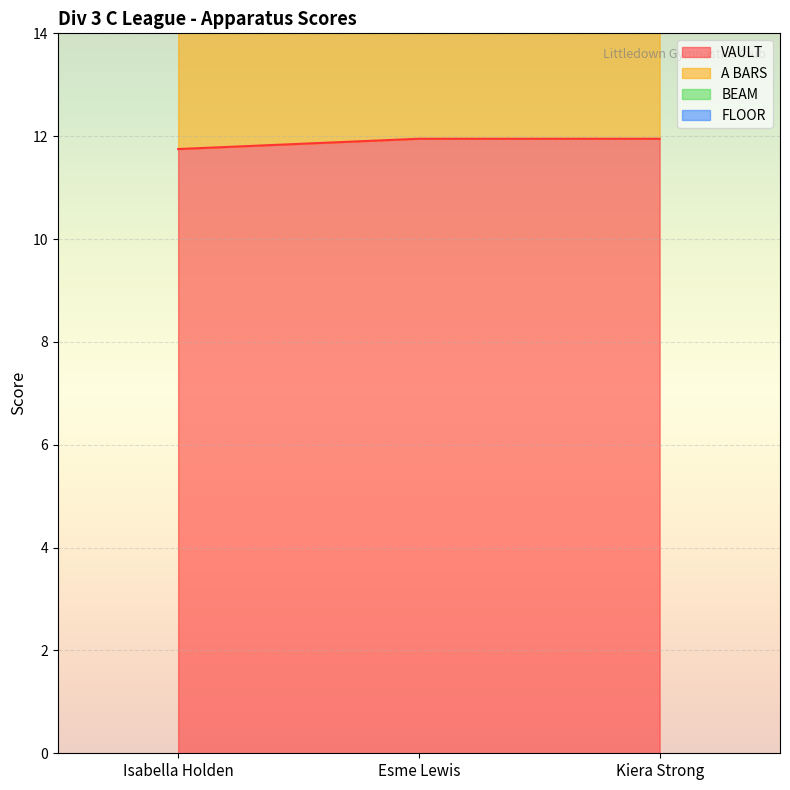

Is the value of VAULT at Kiera Strong greater than the value of A BARS at Isabella Holden?

No